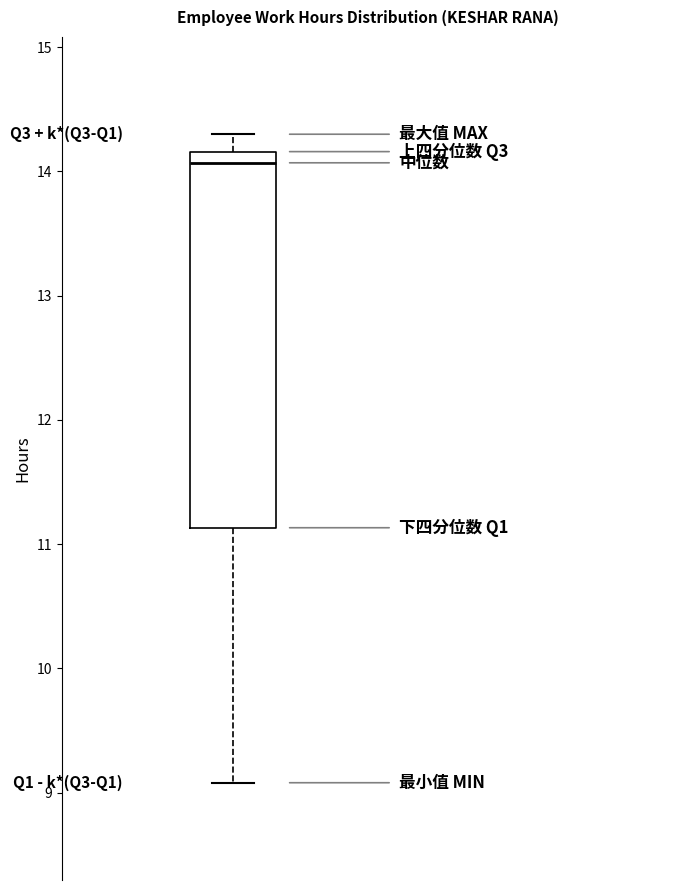

Transcribe this box plot: give where the median line is, the range the box spans, and where the two whiskers end, as read against the y-axis. The values are not printed on the chart, so give them approximately, as read against the axis.

median 14.1, box 11.1 to 14.2, whiskers 9.1 to 14.3